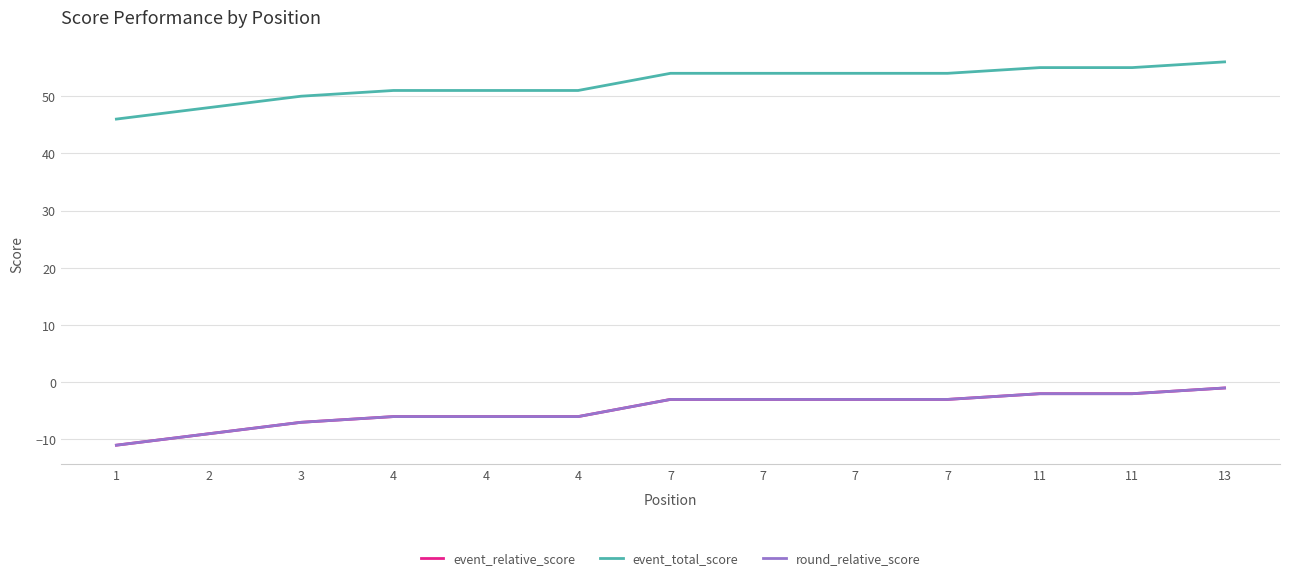

What is the difference between the highest and lowest values at 4?

57